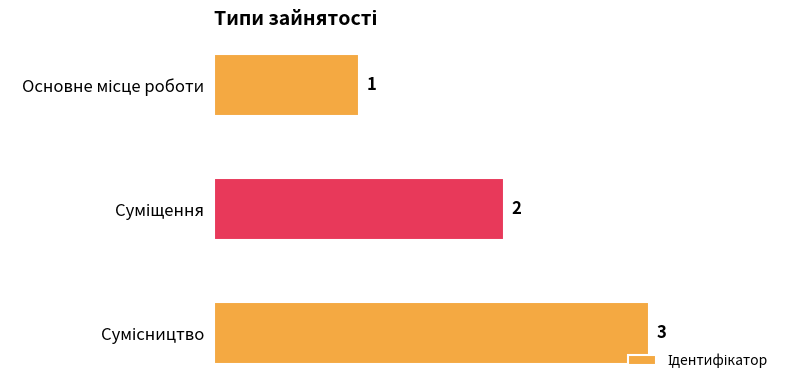

What is the value of the 2nd bar from the top?

2